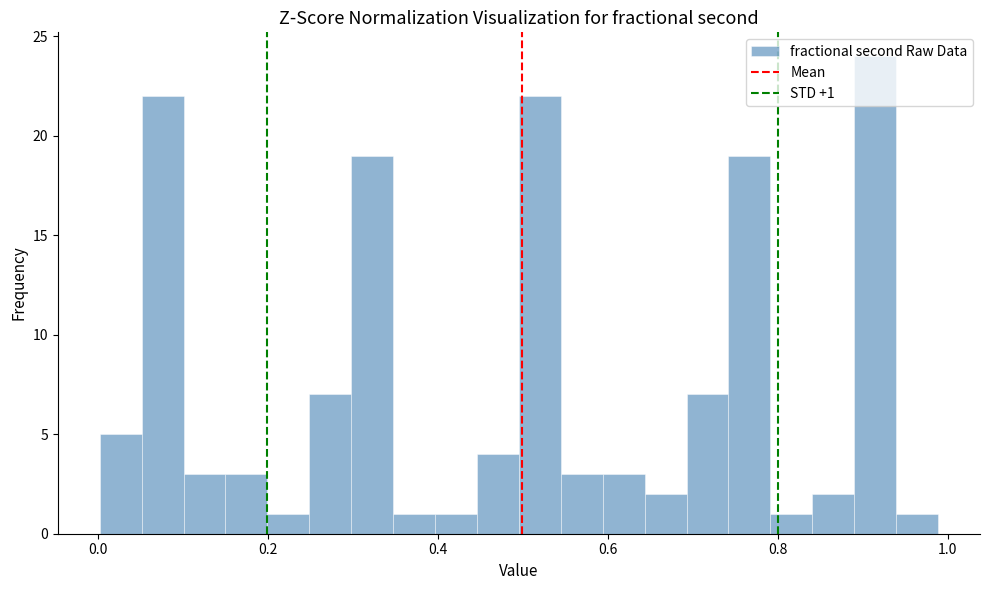

Read against the x-axis, roughly where is the centre of the tallest bar?

0.92